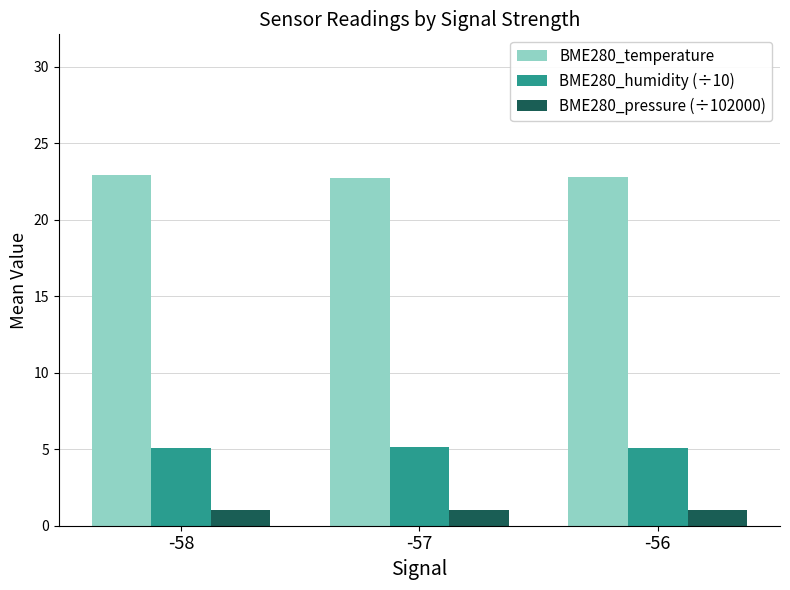

What is the minimum value for BME280_humidity (÷10)?

5.1